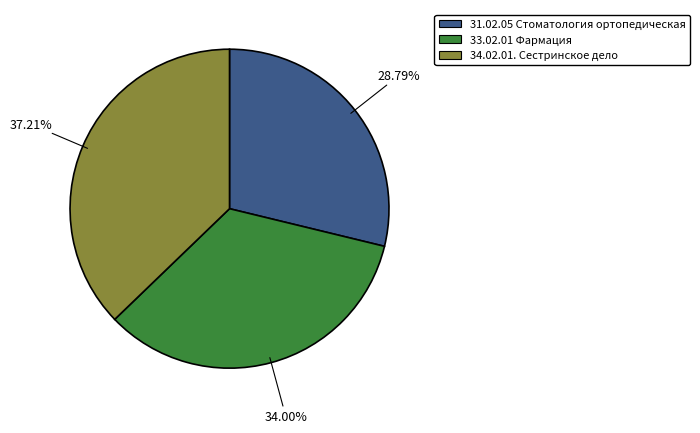

The 33.02.01 Фармация slice represents 34% of the pie. True or false?

True